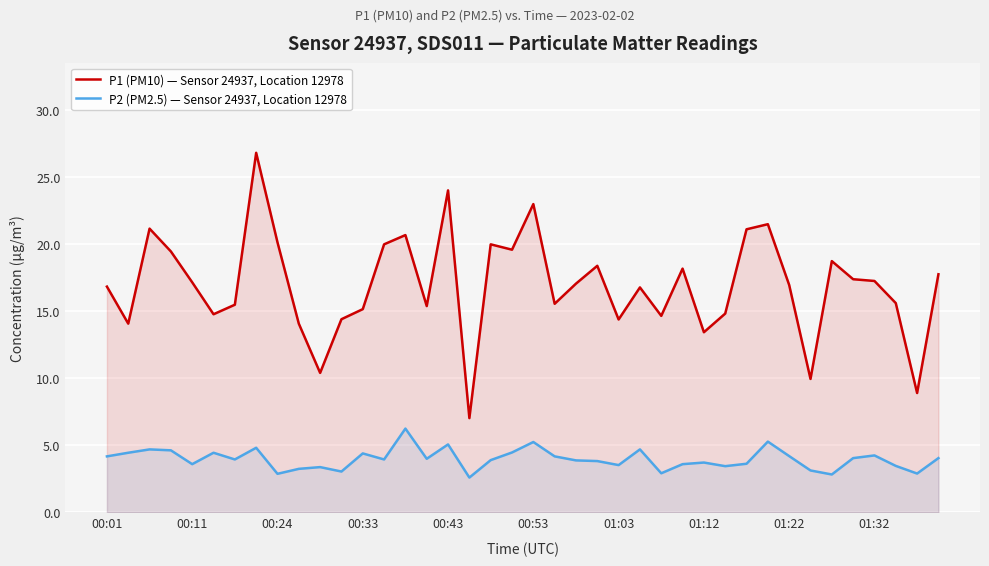

Is the value of P2 (PM2.5) — Sensor 24937, Location 12978 at 34 greater than the value of P1 (PM10) — Sensor 24937, Location 12978 at 17?

No